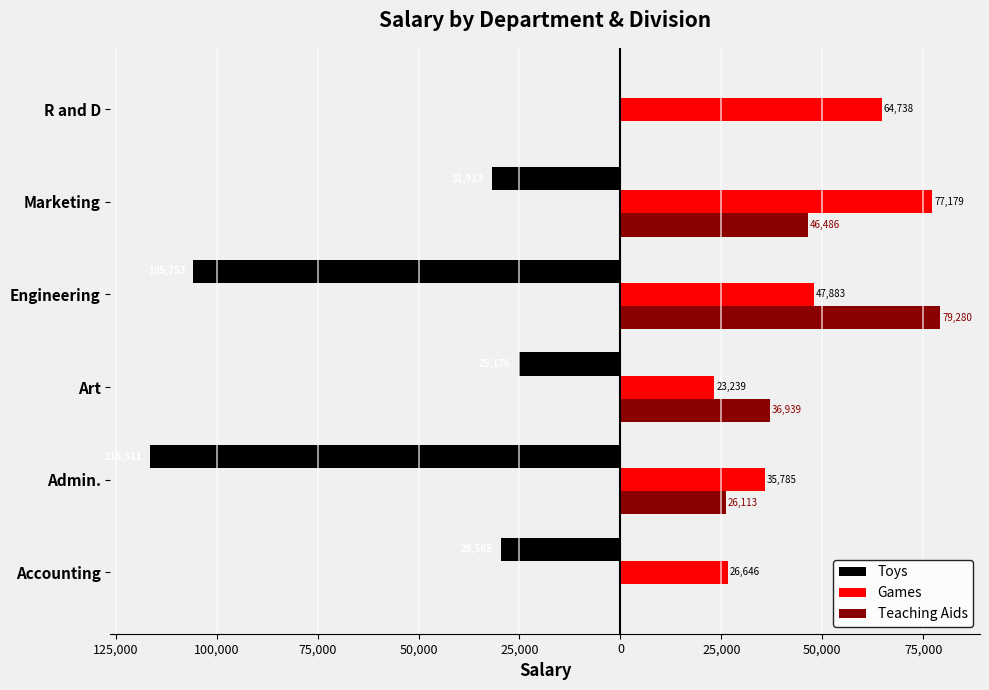

What are all the series names shown in the legend?

Toys, Games, Teaching Aids